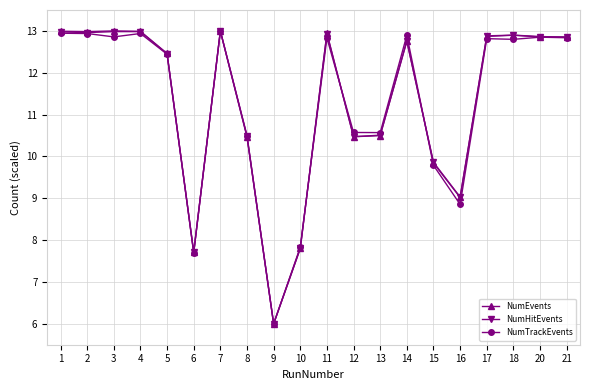

True or false: NumTrackEvents has more than 1 interior local peaks.

True